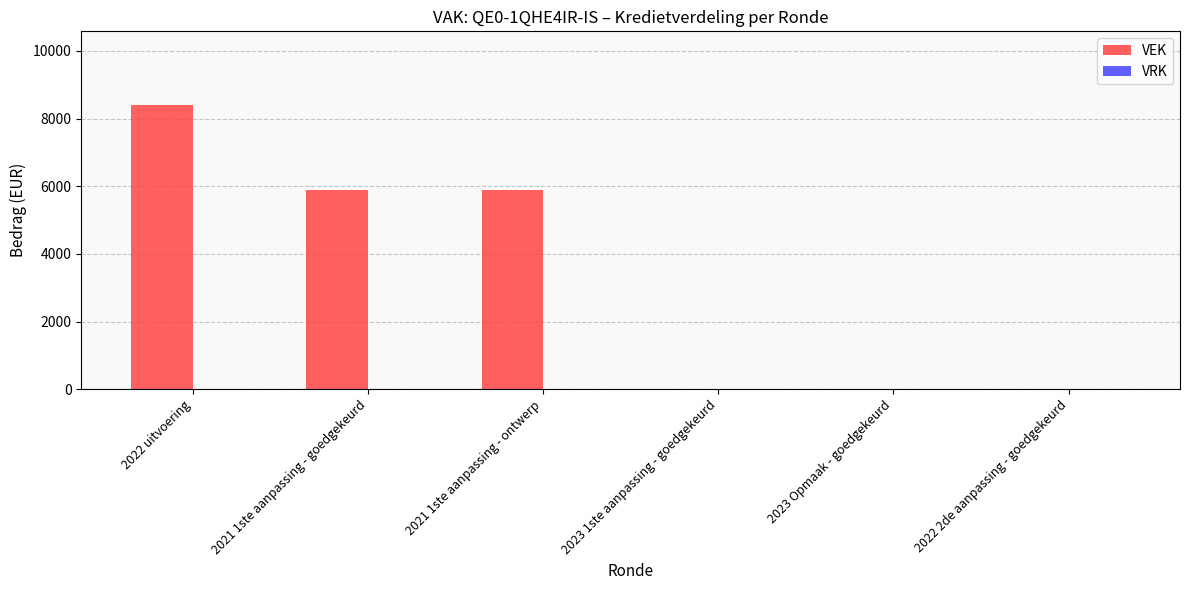

How many data points does each series have?

6